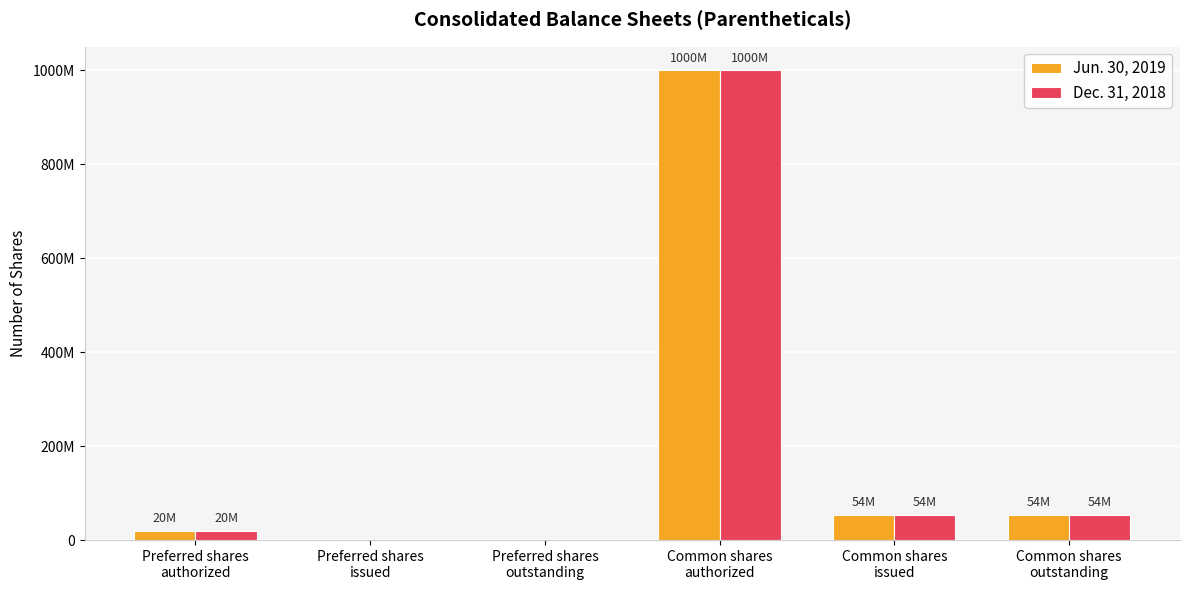

Are the bars grouped side by side (vs. stacked)?

Yes